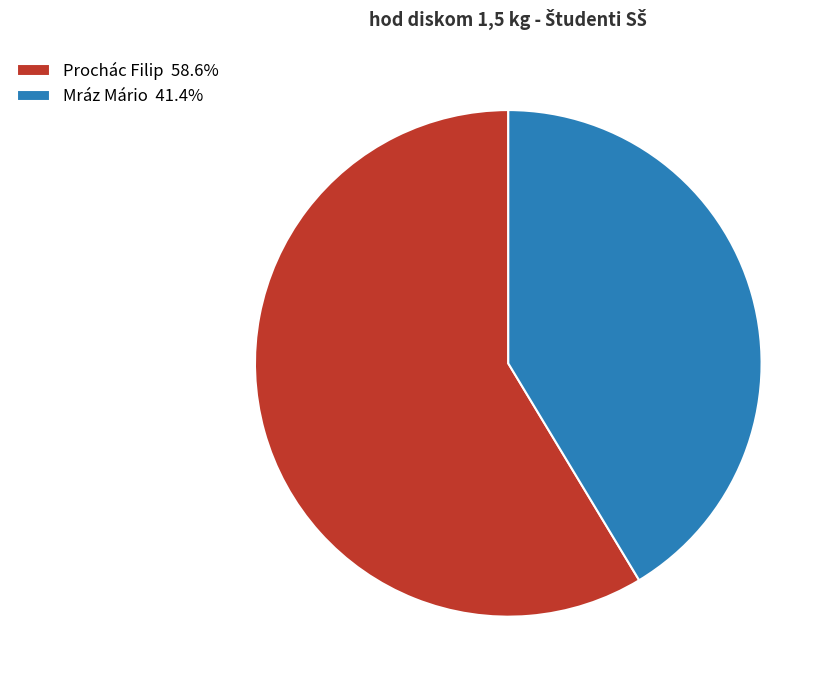

How many slices are in this pie chart?

2